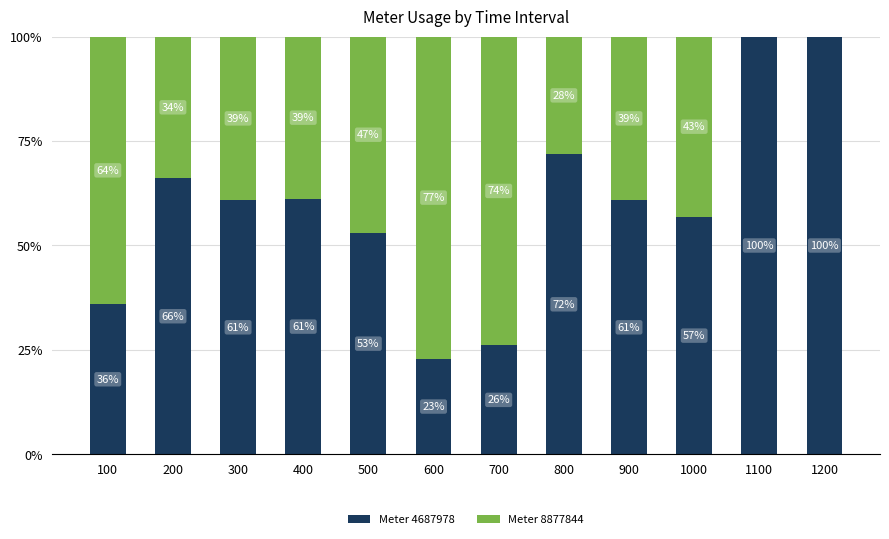

The value of Meter 4687978 at 1200 is 100.0. True or false?

True